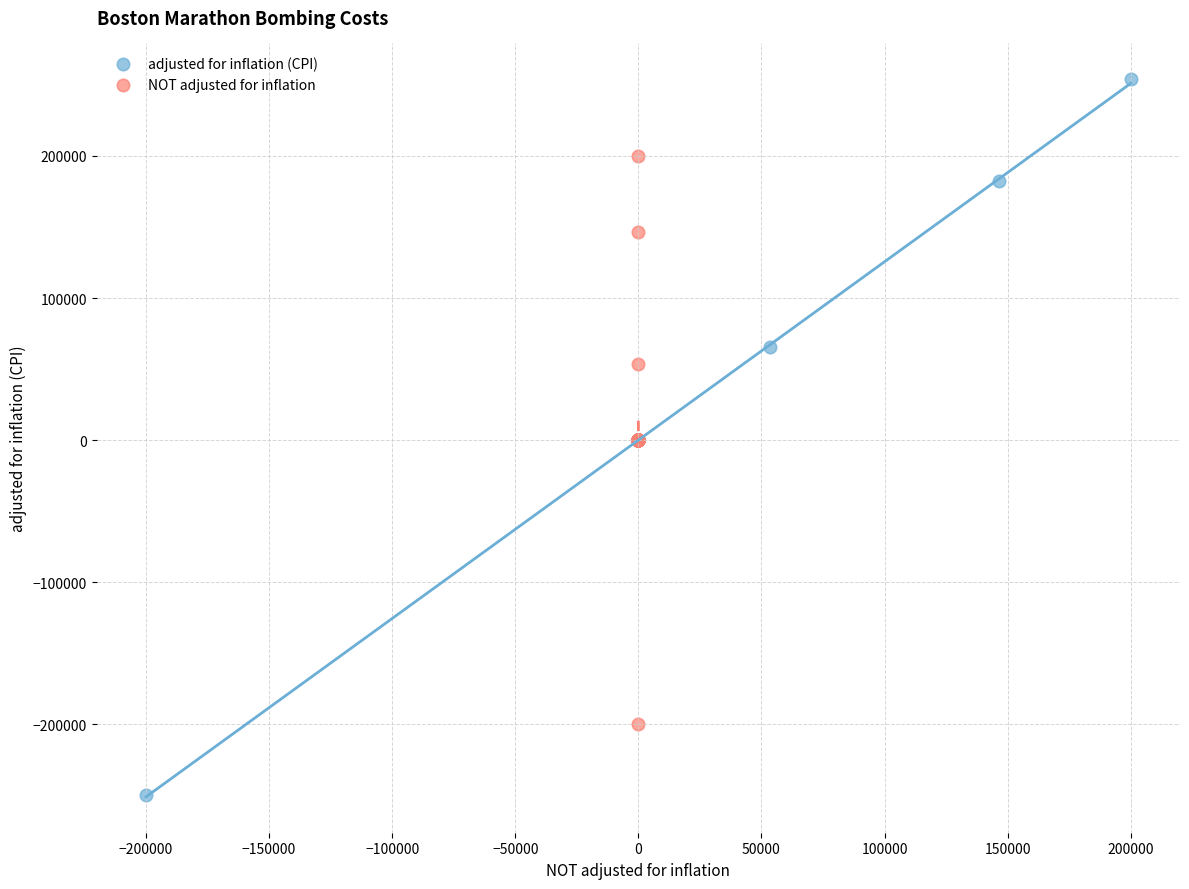

What are all the series names shown in the legend?

adjusted for inflation (CPI), NOT adjusted for inflation